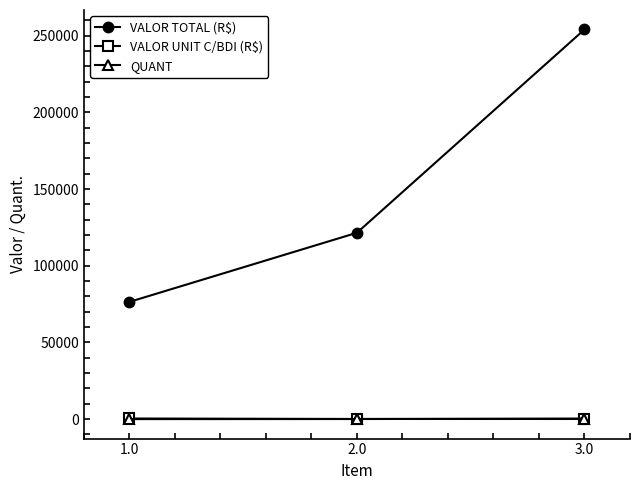

How many values in the QUANT series are below 51?

1